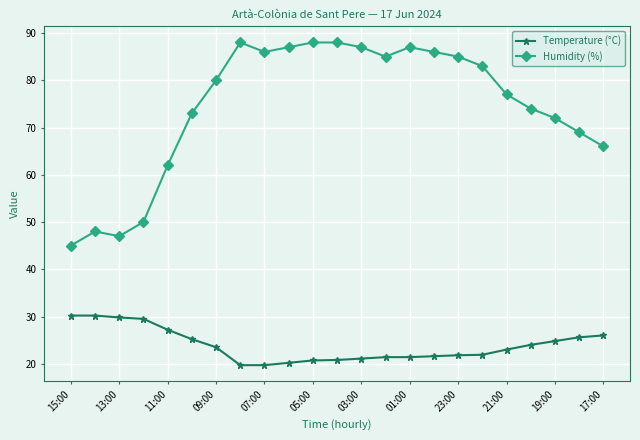

What is the sum of all Temperature (°C) values?

549.3